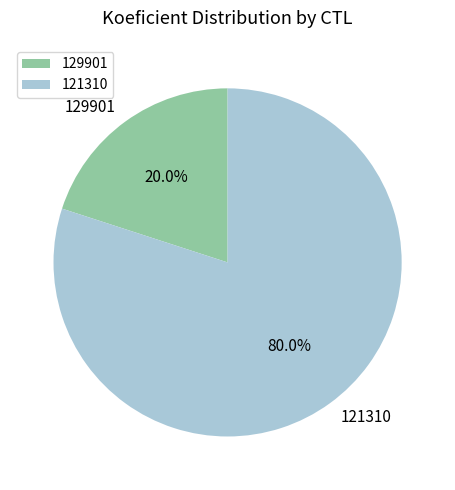

To the nearest percent, what percentage of the pie is 121310?

80%